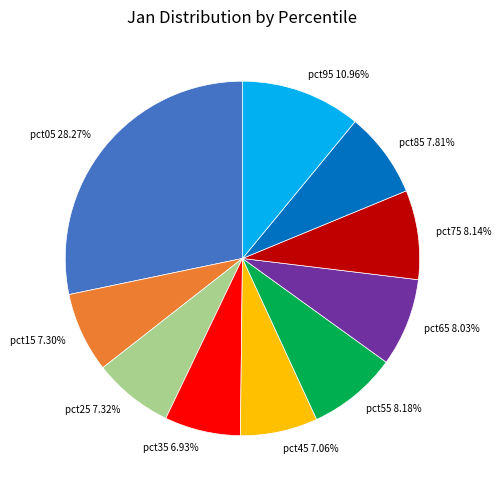

Which slice is the largest?

pct05